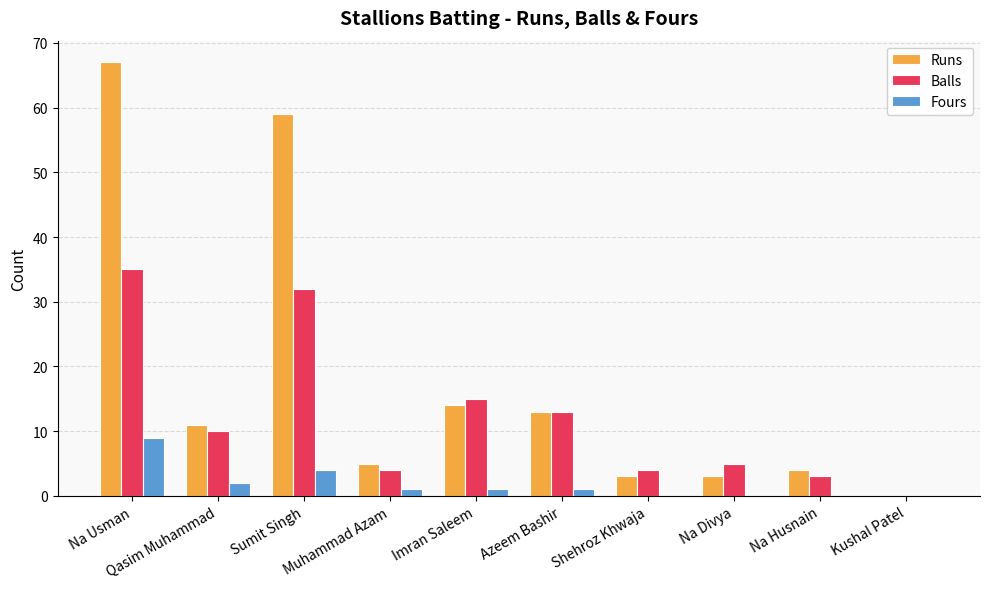

True or false: Balls has a value of 0 at Kushal Patel.

True